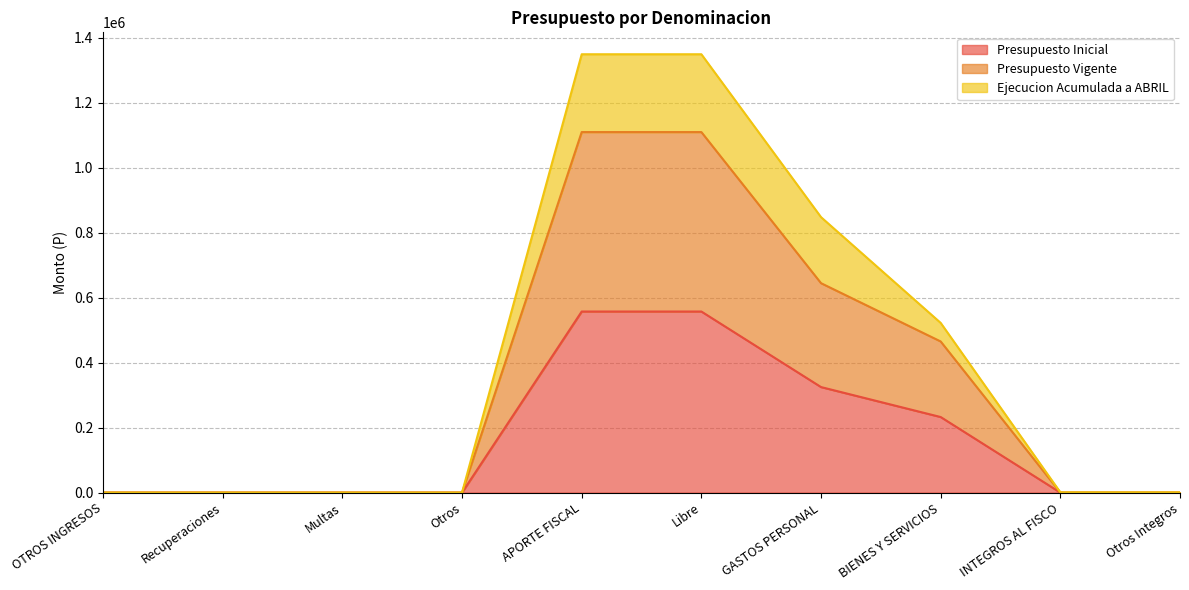

At which category does the chart reach its minimum across all series?

INTEGROS AL FISCO